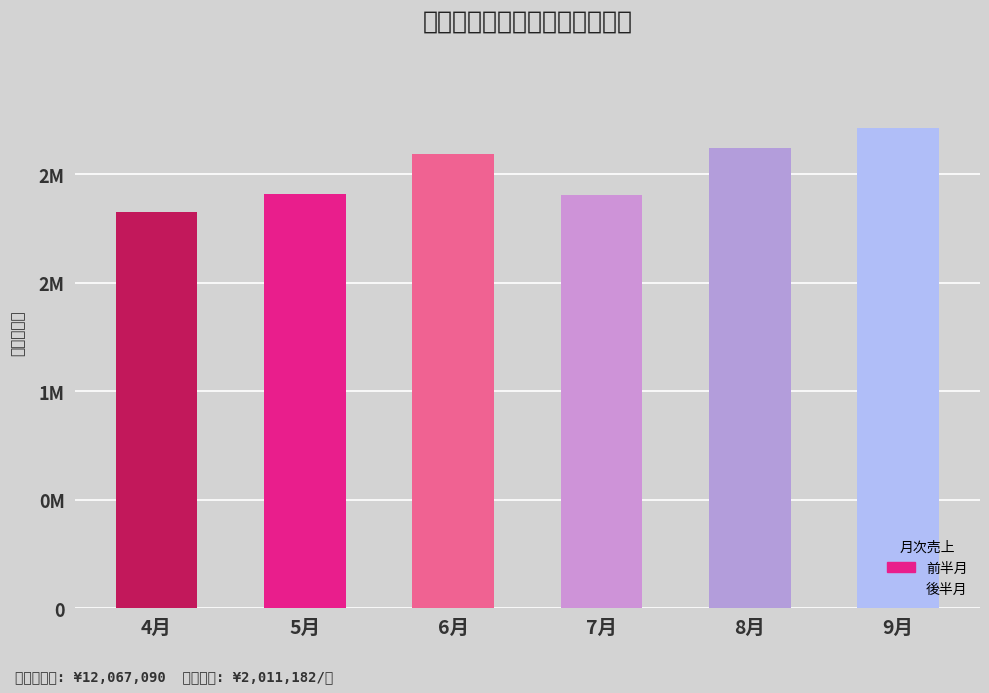

What is the difference between the maximum and minimum values?

386210